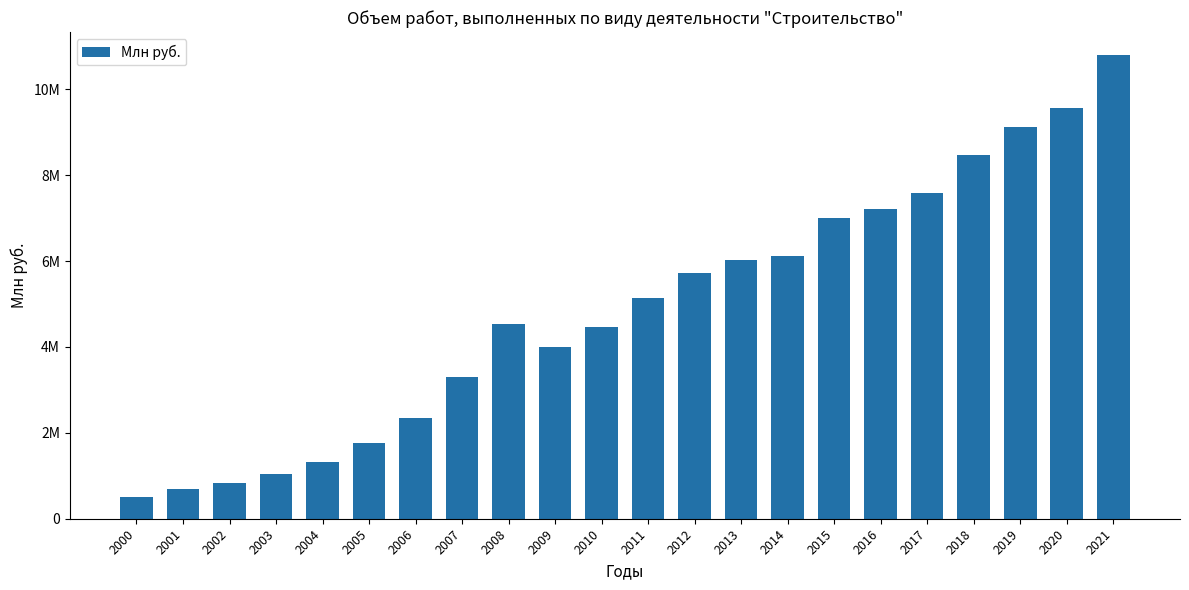

Rank the categories by value from highest to lowest.

2021, 2020, 2019, 2018, 2017, 2016, 2015, 2014, 2013, 2012, 2011, 2008, 2010, 2009, 2007, 2006, 2005, 2004, 2003, 2002, 2001, 2000